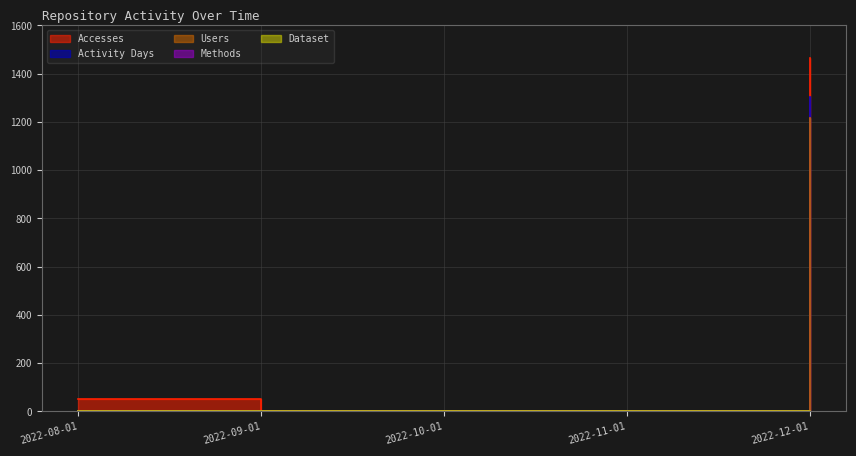

At 2022-08-01, list the series in order from largest to smallest.

Accesses, Activity Days, Users, Methods, Dataset